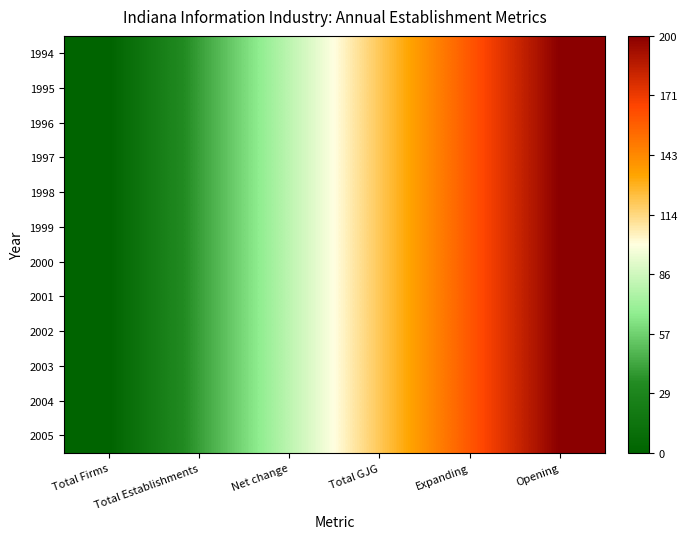

At which category is the sum across all series the highest?

Opening